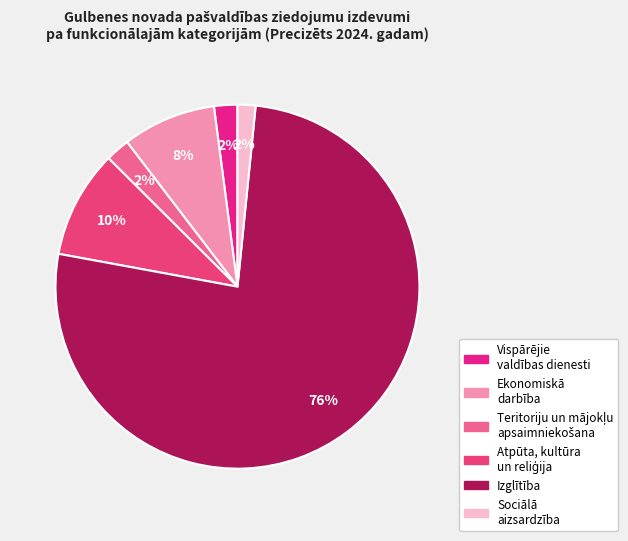

How many slices are in this pie chart?

6